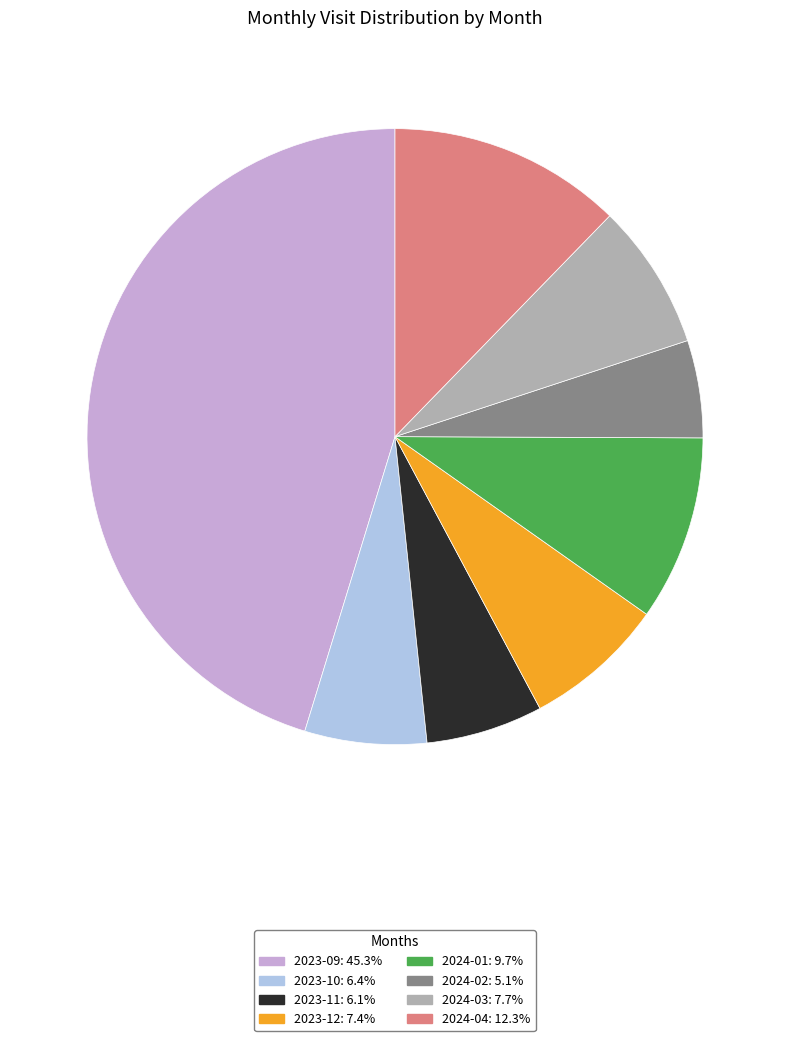

Is it true that 2024-01 is 10% of the pie?

True